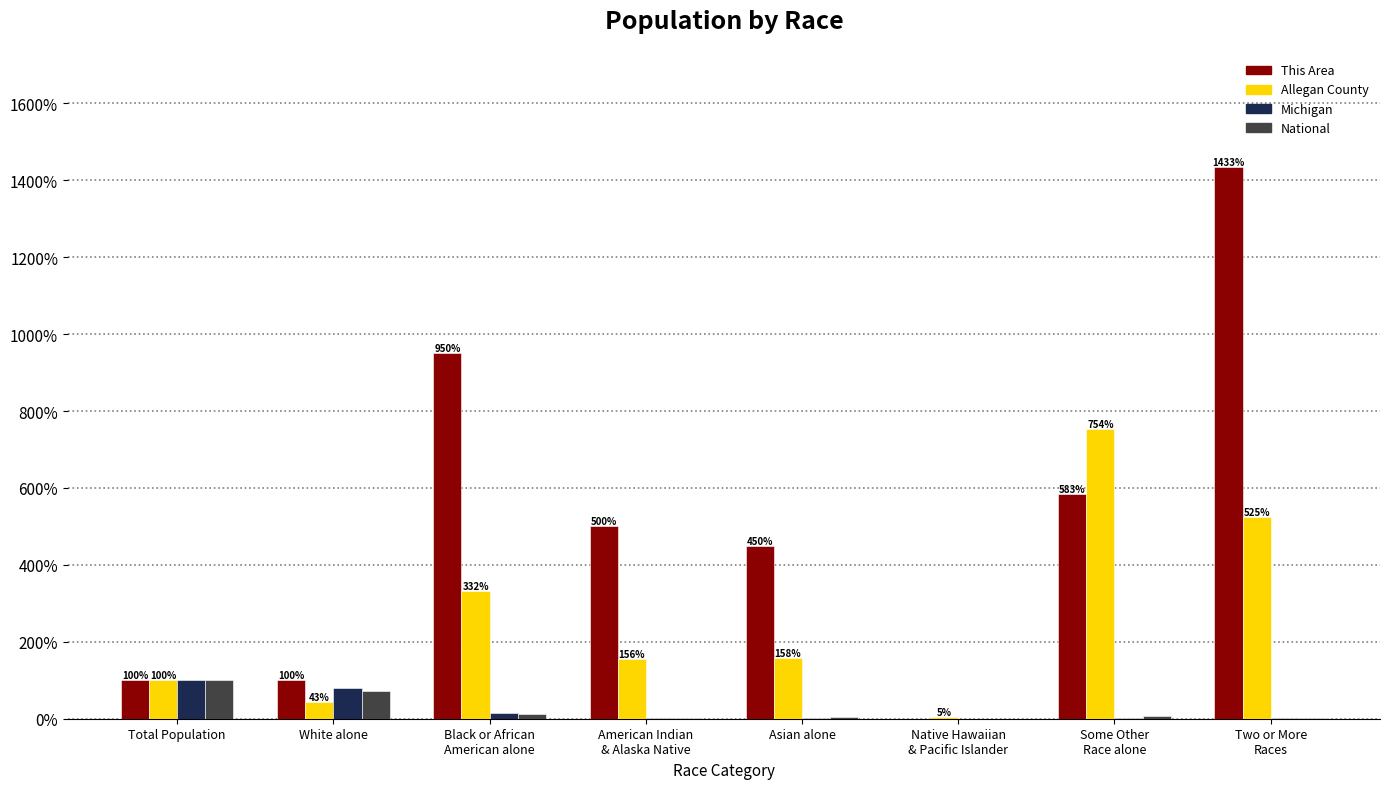

What is the maximum value for Allegan County?

753.5